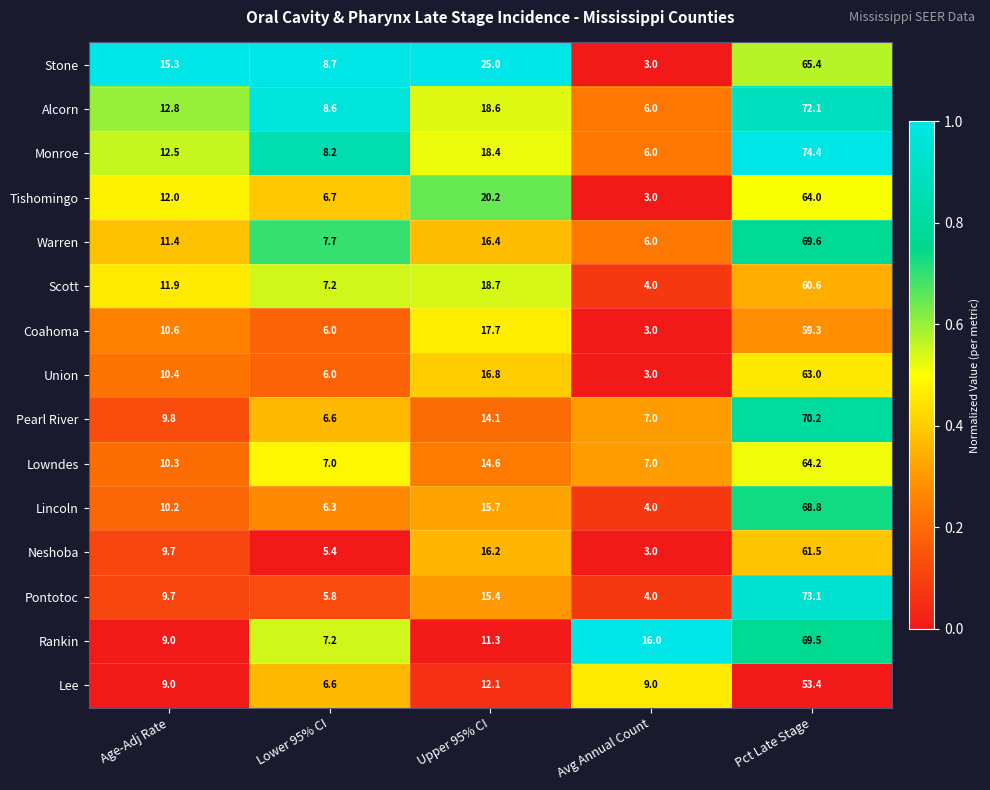

List the series in order of their peak value, highest first.

Monroe, Pontotoc, Alcorn, Pearl River, Warren, Rankin, Lincoln, Stone, Lowndes, Tishomingo, Union, Neshoba, Scott, Coahoma, Lee